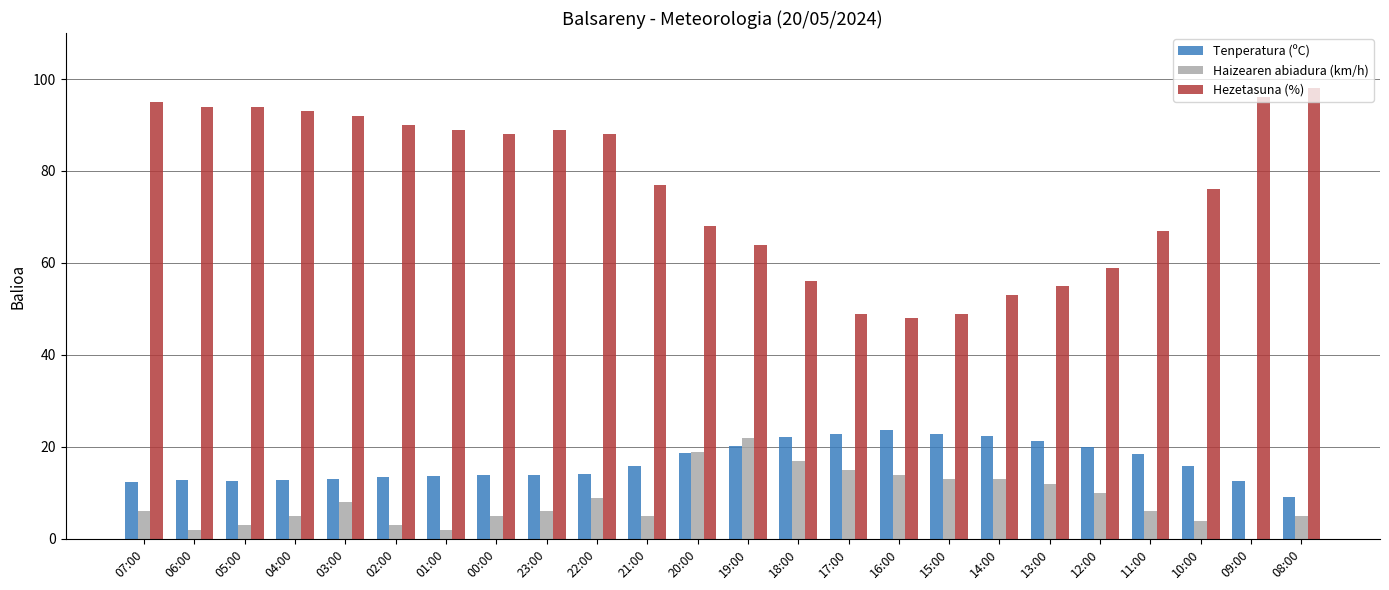

What is the approximate value of Tenperatura (ºC) at 17:00?

22.9